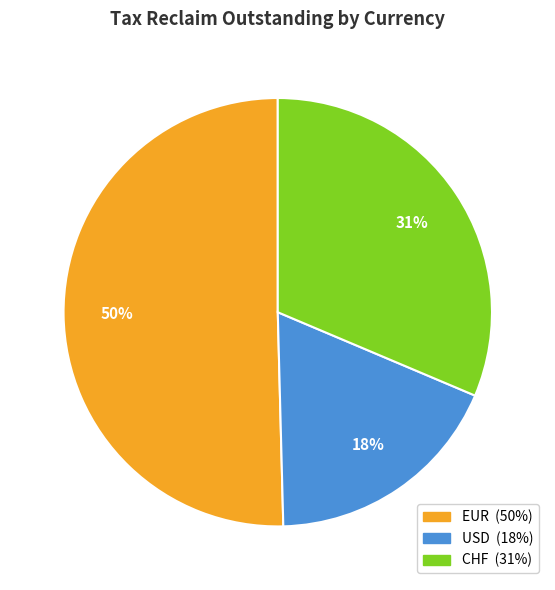

To the nearest percent, what is the difference between the largest and smallest slice percentages?

32%